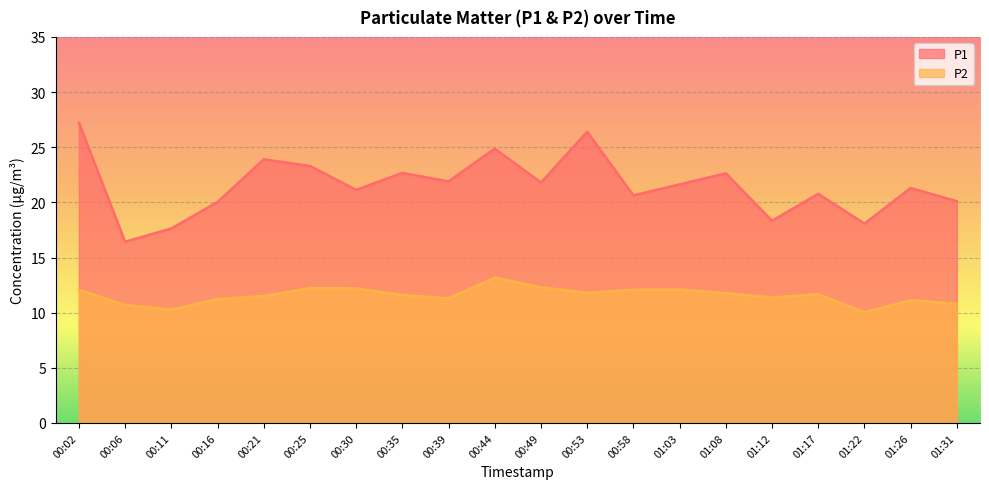

What is the label of the 5th point from the left?

00:21